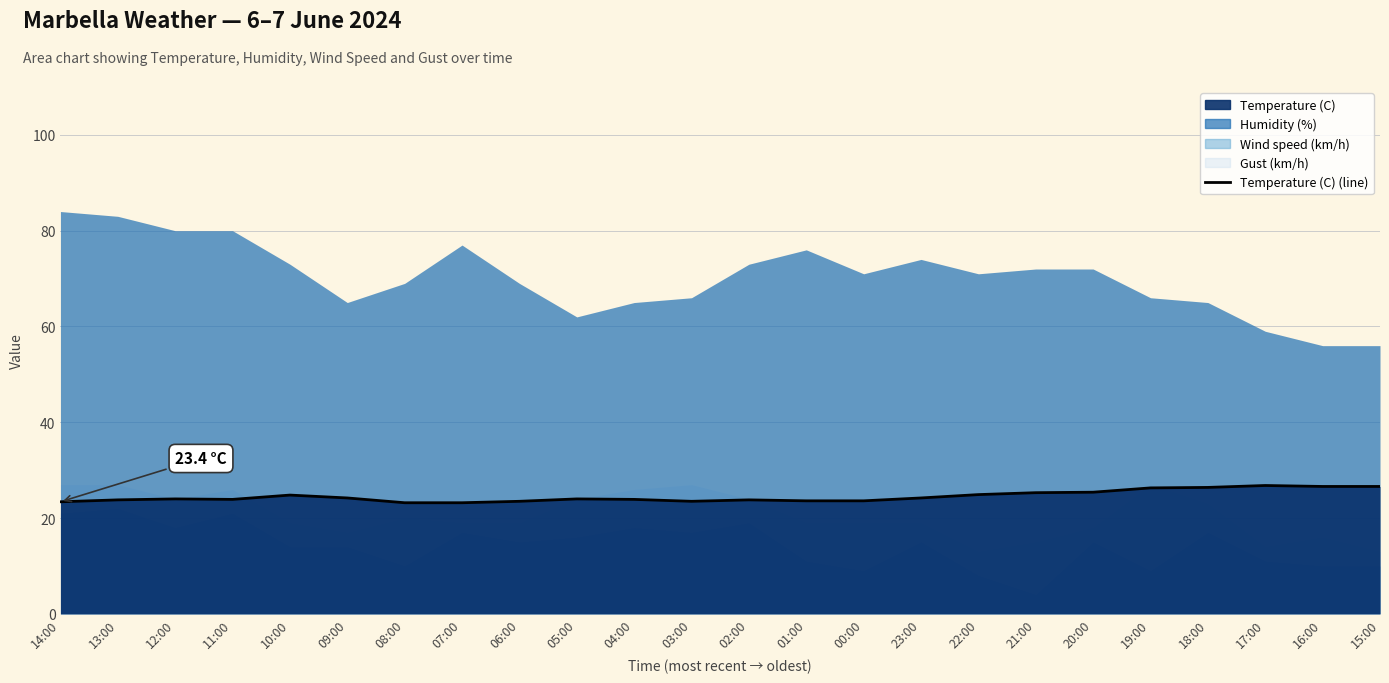

What is the sum of the values at 01:00 and 10:00?

48.4